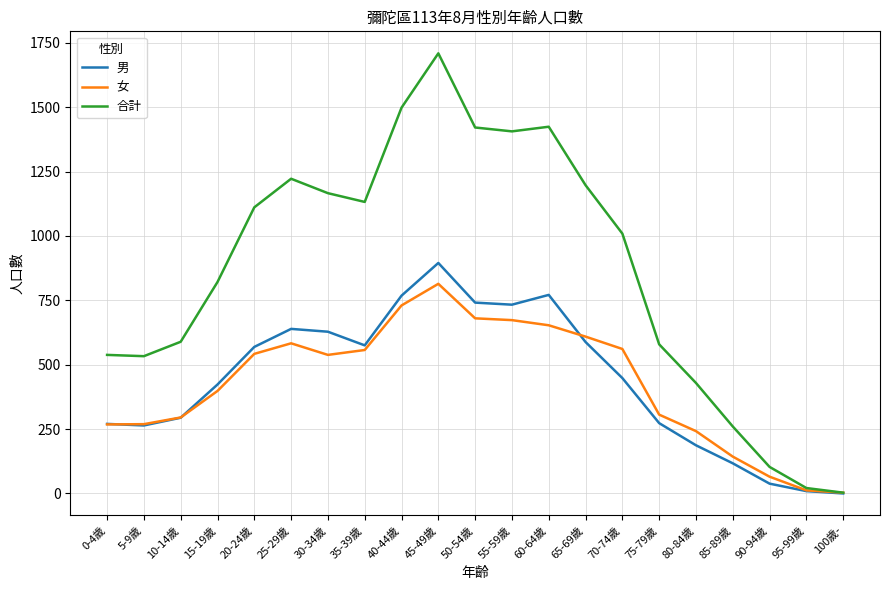

What is the maximum value shown in the chart?

1709